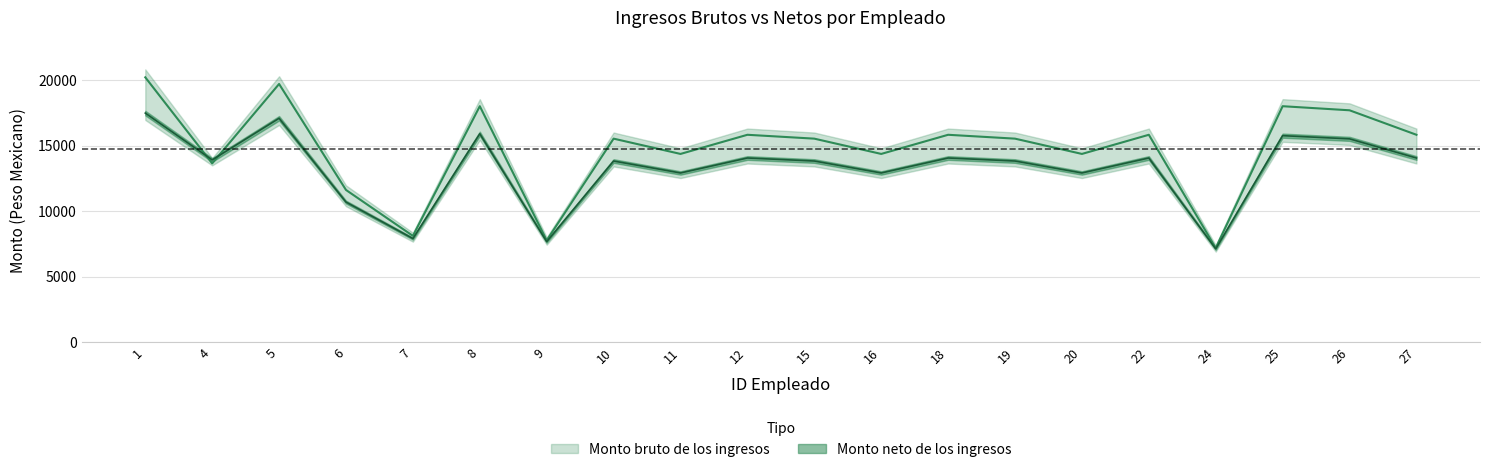

What is the difference between the second highest and second lowest values in the Monto bruto de los ingresos series?

11949.1